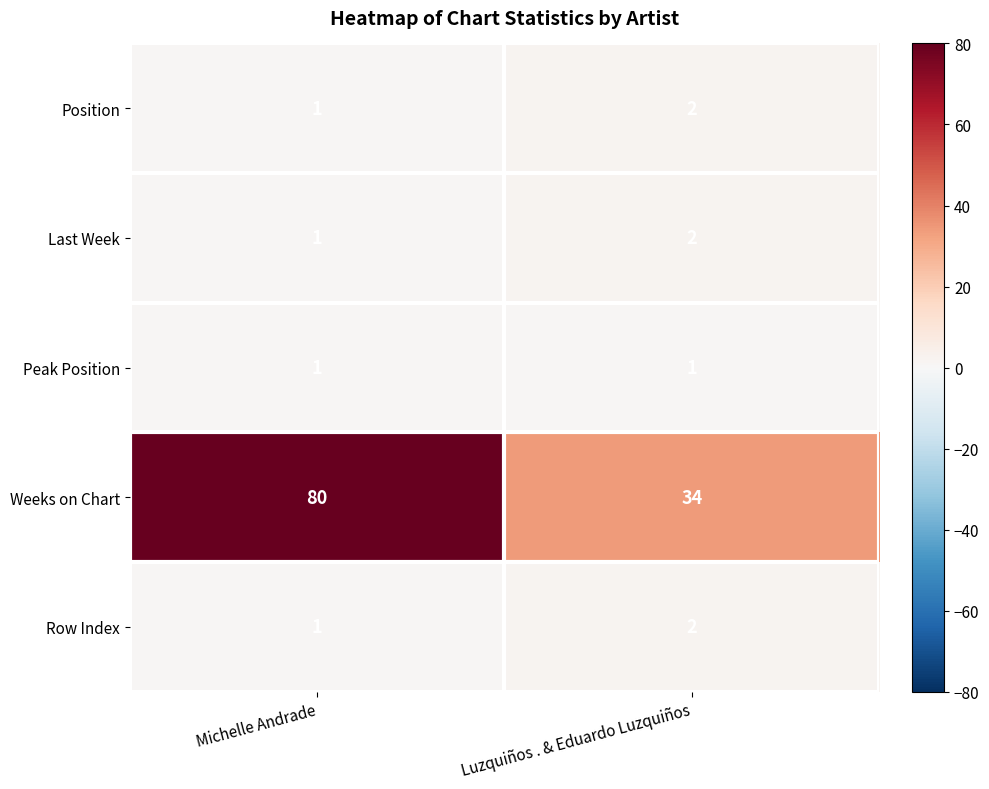

At which label is Row Index closest to 1?

Michelle Andrade